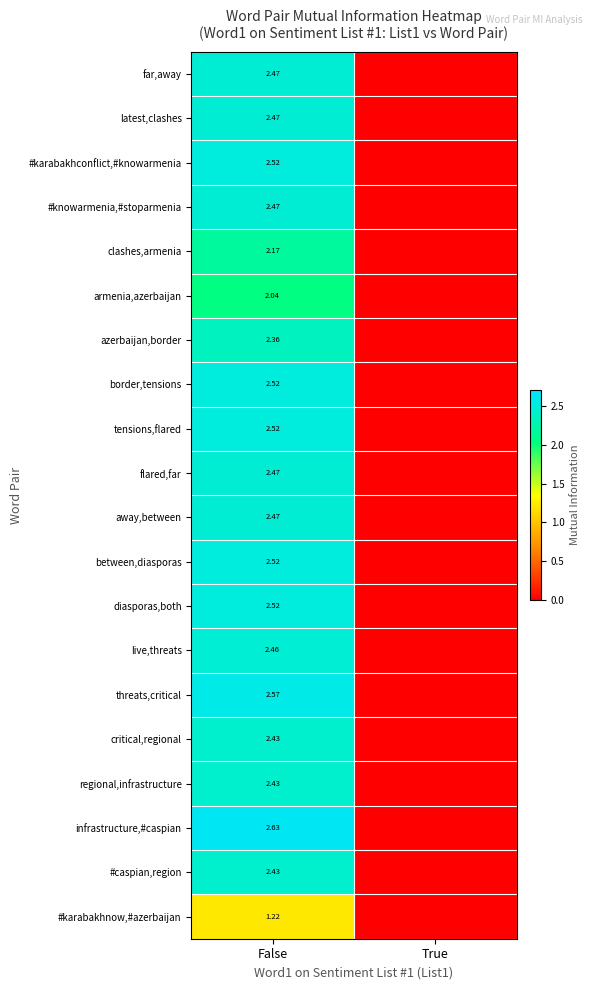

Which label corresponds to the largest value in the chart?

False